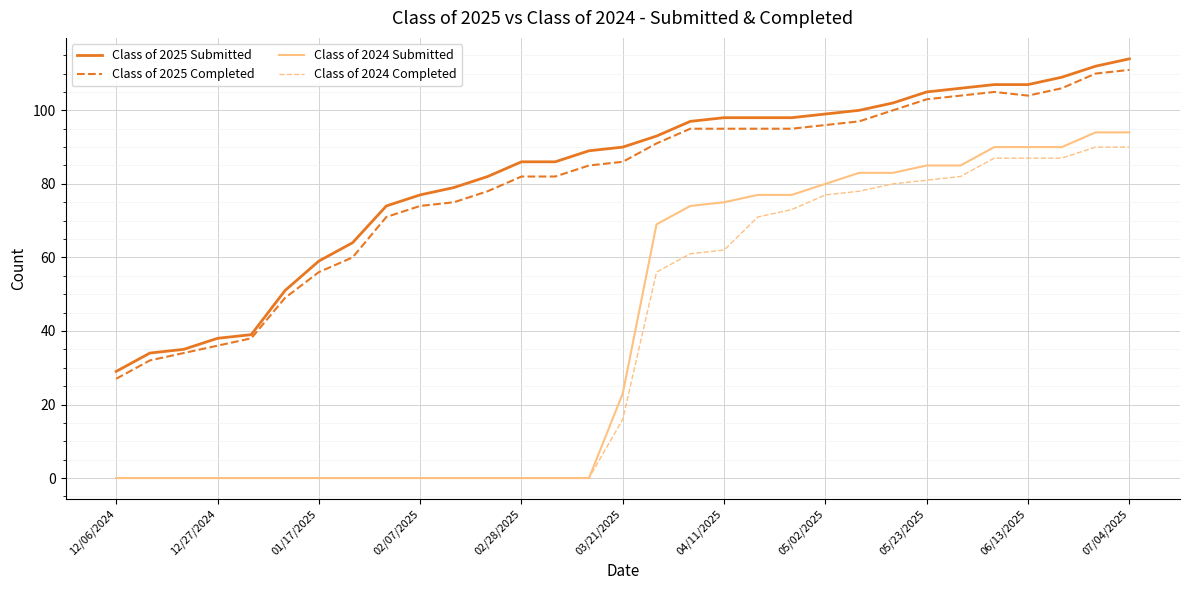

Reading right to left, what are all the values shown in this chart?

Class of 2025 Submitted: 114	112	109	107	107	106	105	102	100	99	98	98	98	97	93	90	89	86	86	82	79	77	74	64	59	51	39	38	35	34	29
Class of 2025 Completed: 111	110	106	104	105	104	103	100	97	96	95	95	95	95	91	86	85	82	82	78	75	74	71	60	56	49	38	36	34	32	27
Class of 2024 Submitted: 94	94	90	90	90	85	85	83	83	80	77	77	75	74	69	23	0	0	0	0	0	0	0	0	0	0	0	0	0	0	0
Class of 2024 Completed: 90	90	87	87	87	82	81	80	78	77	73	71	62	61	56	16	0	0	0	0	0	0	0	0	0	0	0	0	0	0	0